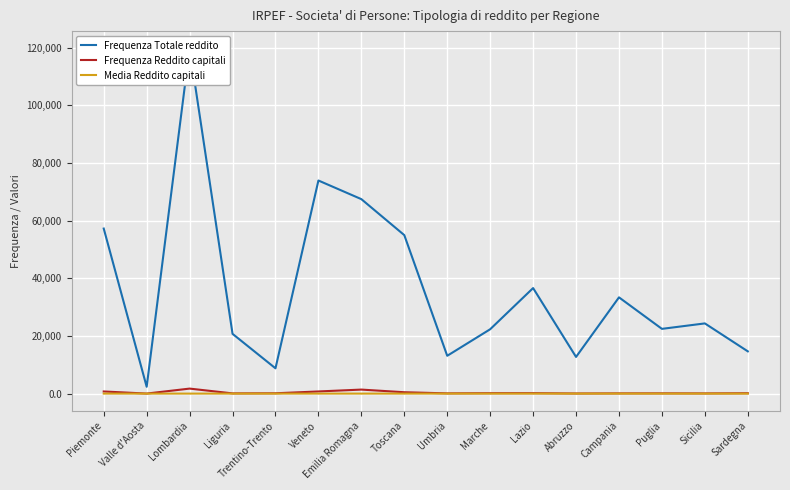

What is the minimum value shown in the chart?

1.3